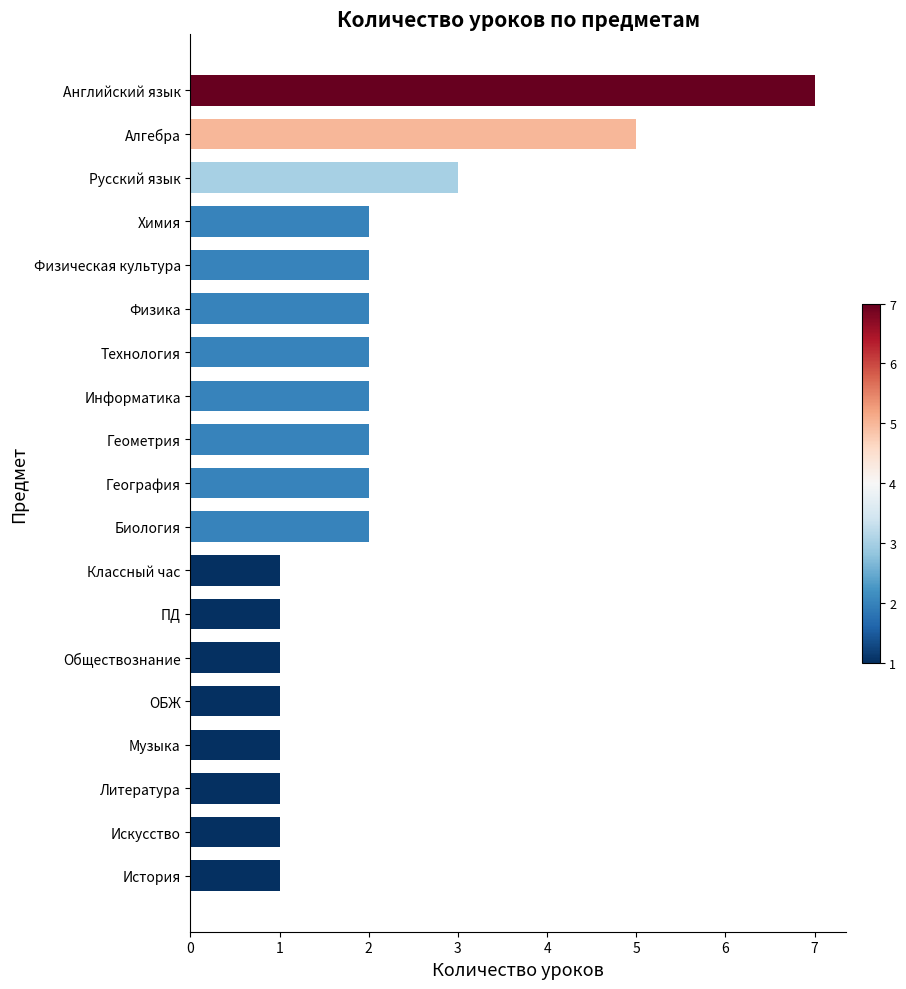

Count the number of data series in this chart.

1